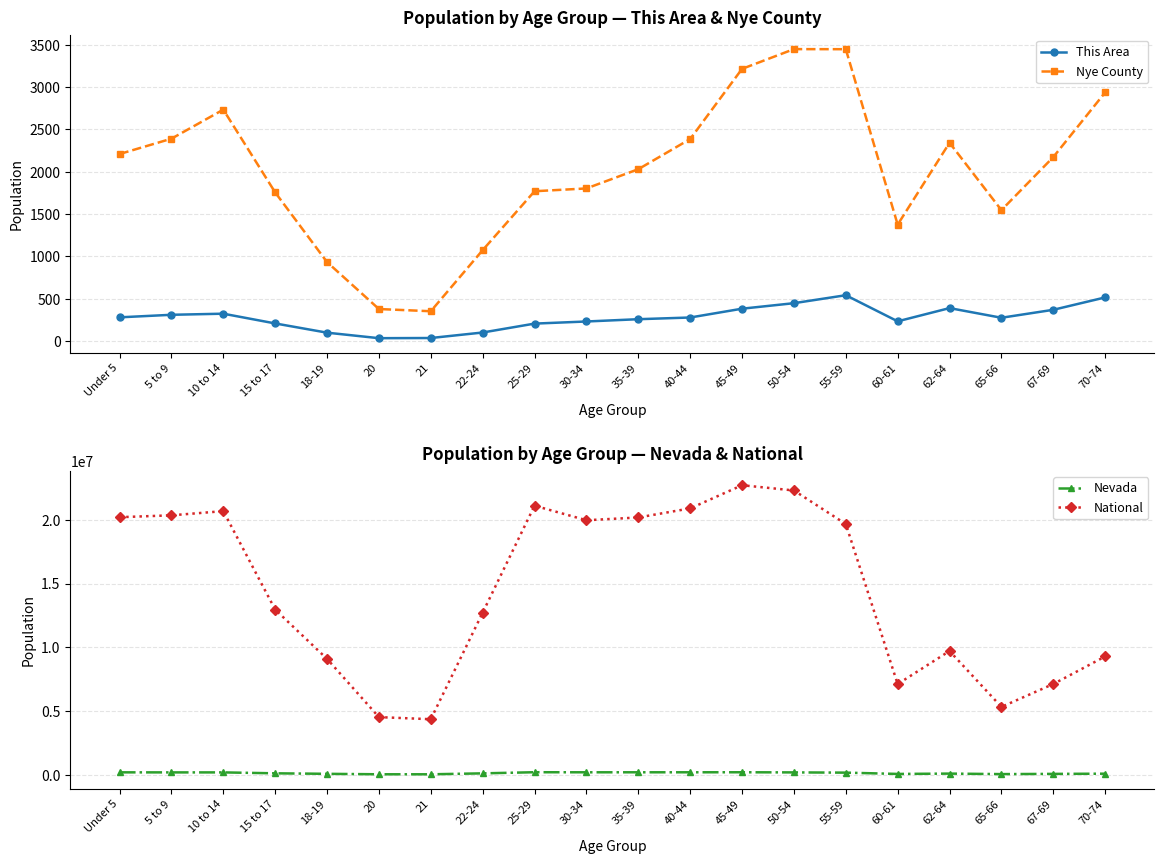

At which category is the sum across all series the highest?

45-49